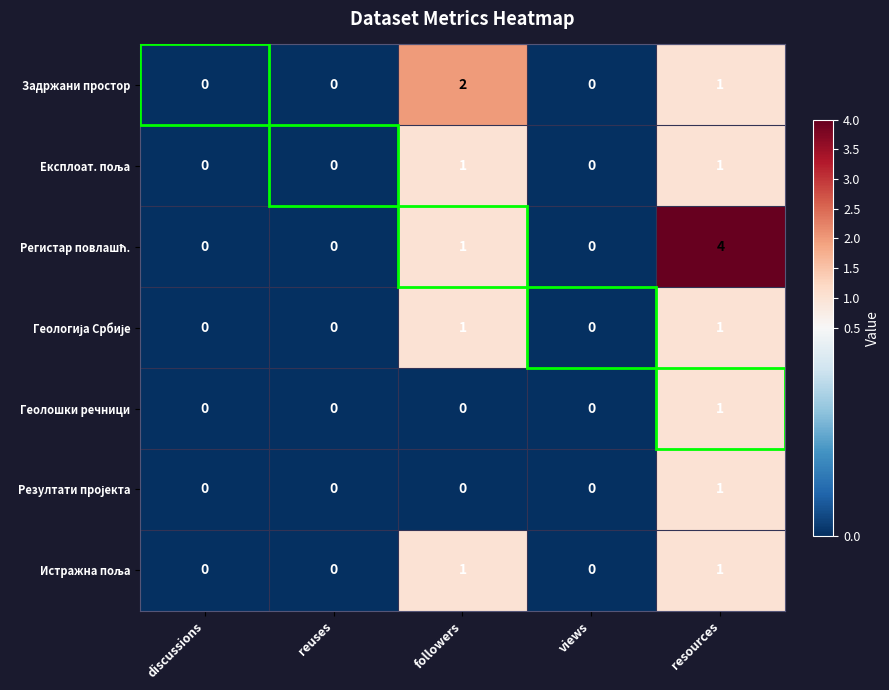

At which category is the sum across all series the highest?

resources